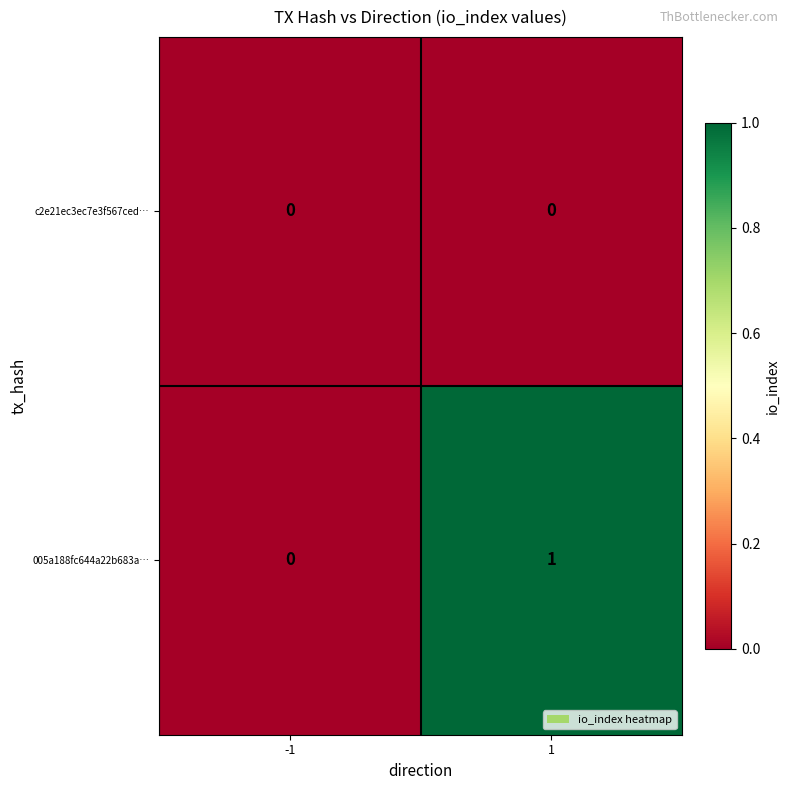

Is it true that c2e21ec3ec7e3f567ced… equals 0 at -1?

True